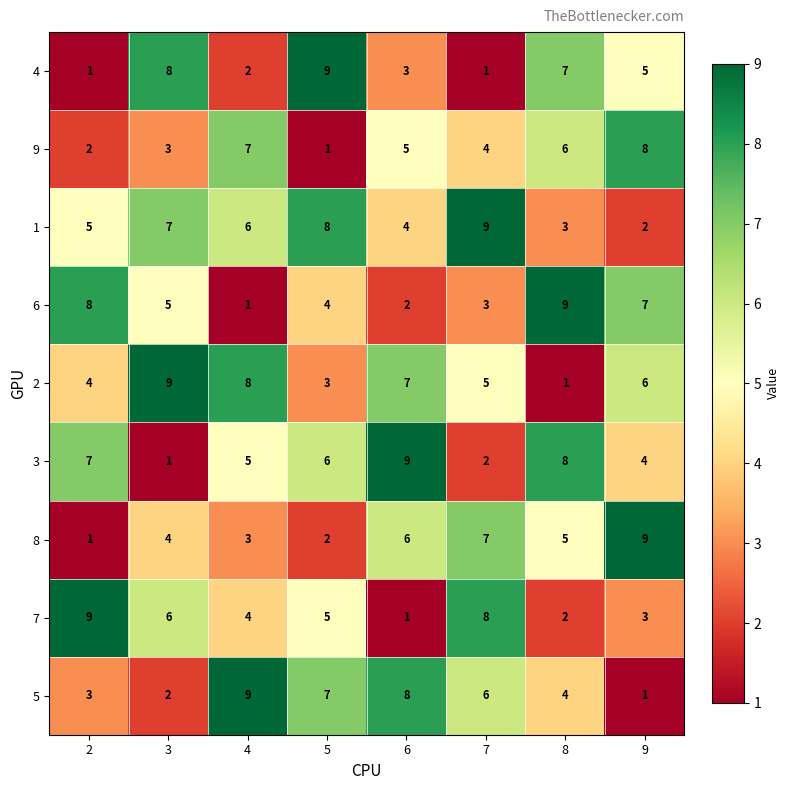

At which label does 5 reach its minimum?

9